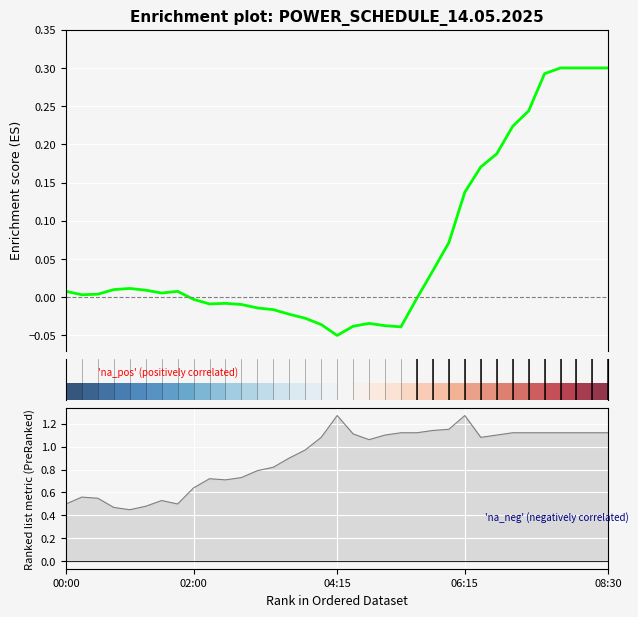

True or false: the data shows 0.3 at 32.

True